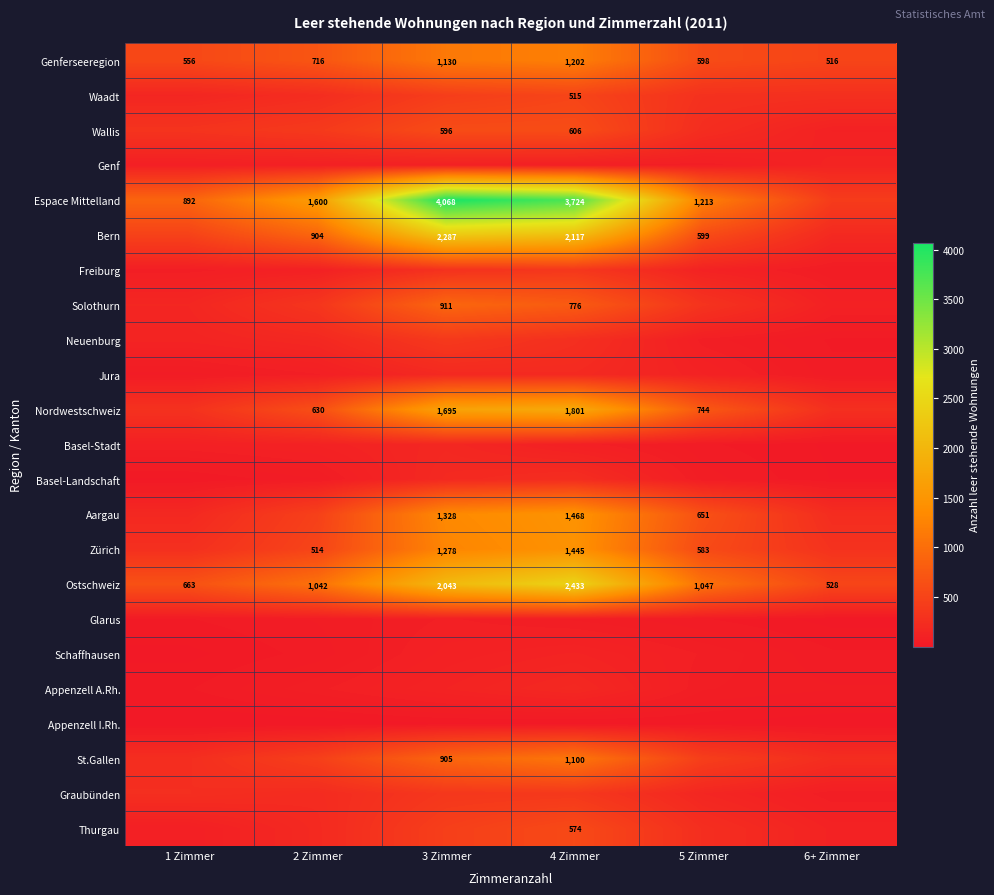

Where does the Ostschweiz series first go above 1047?

3 Zimmer